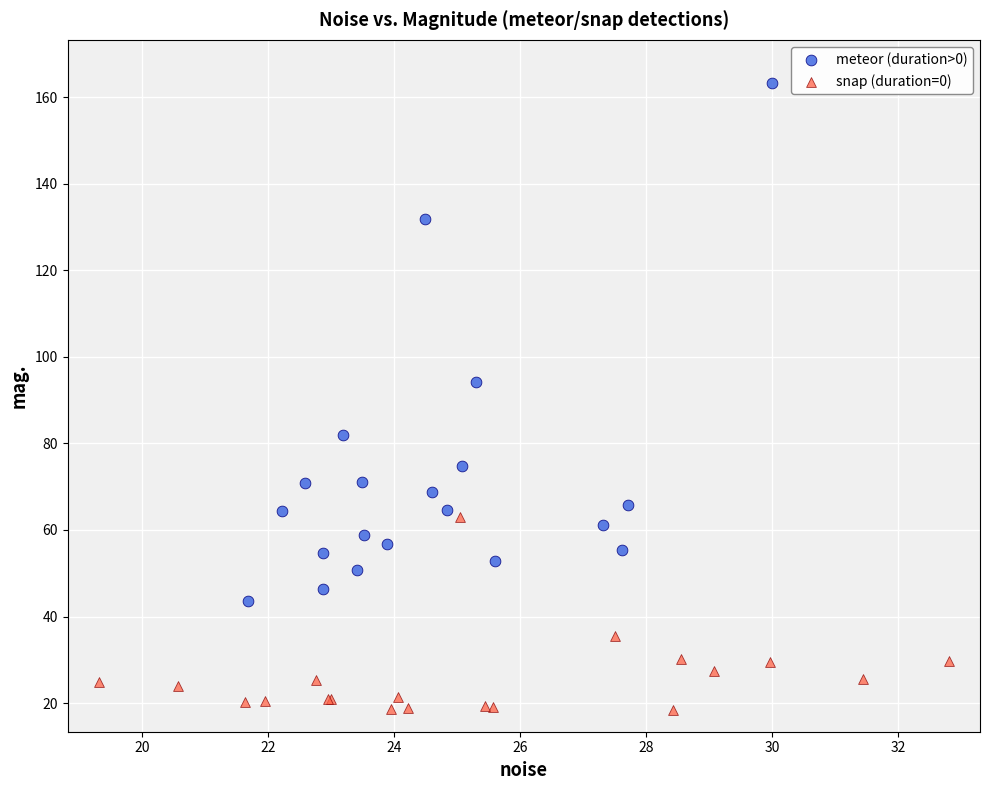

Which series has the widest spread of Y values?

meteor (duration>0)